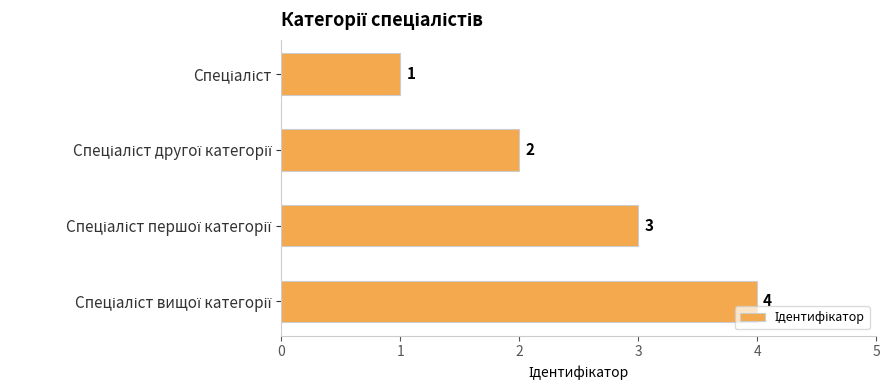

Count the values in the range 2 to 4.

3